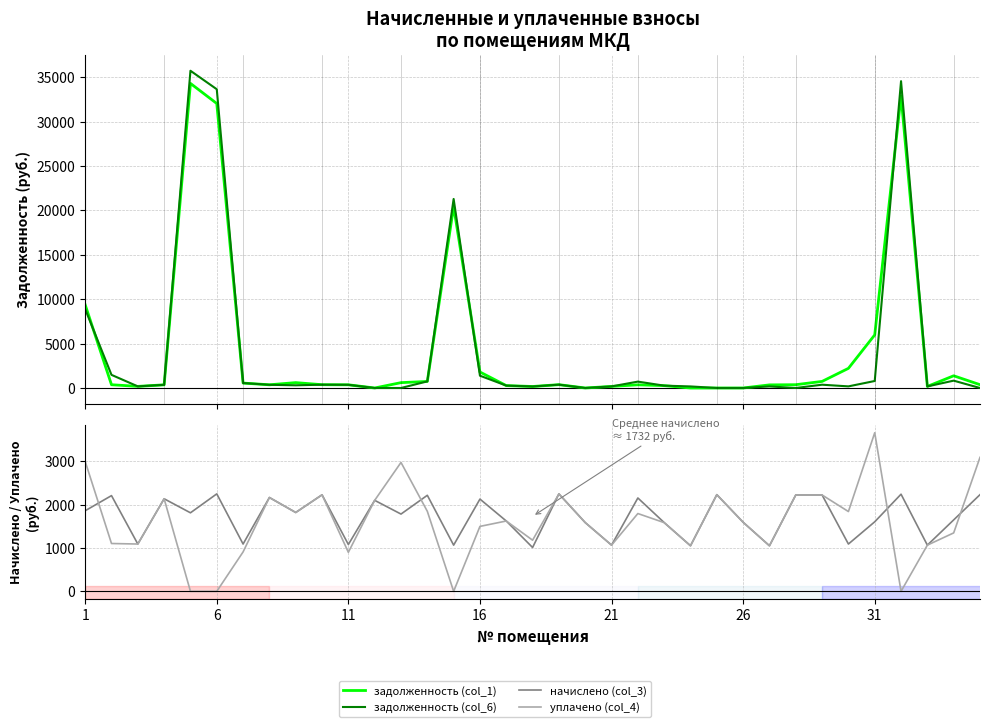

Which has a higher value, 25 or 33?

33